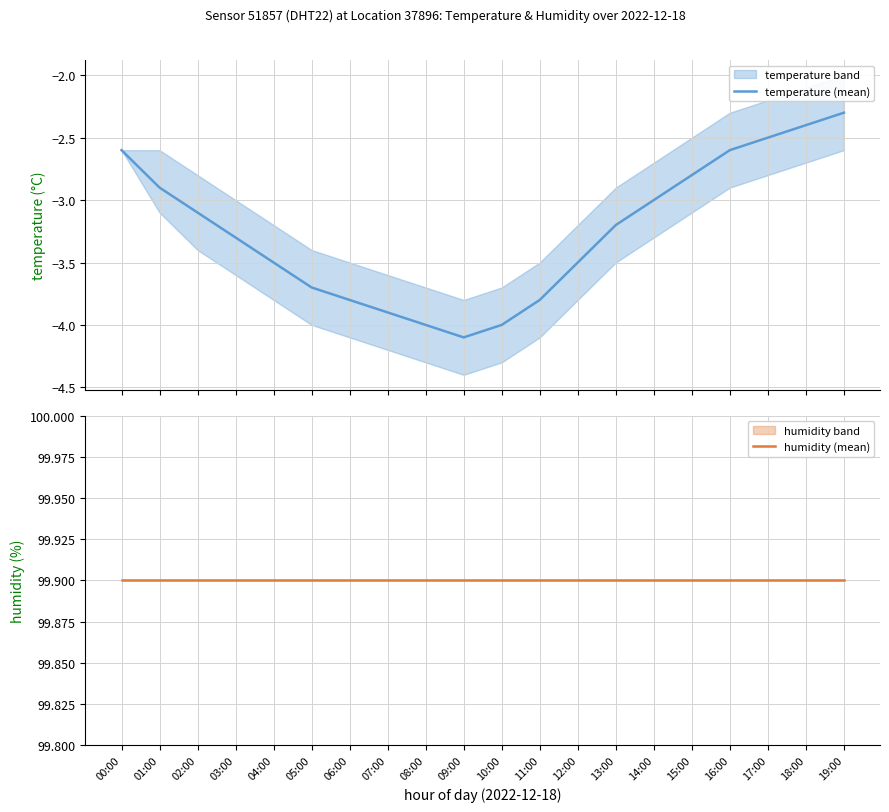

Where is humidity (mean) nearest to the value 99?

00:00